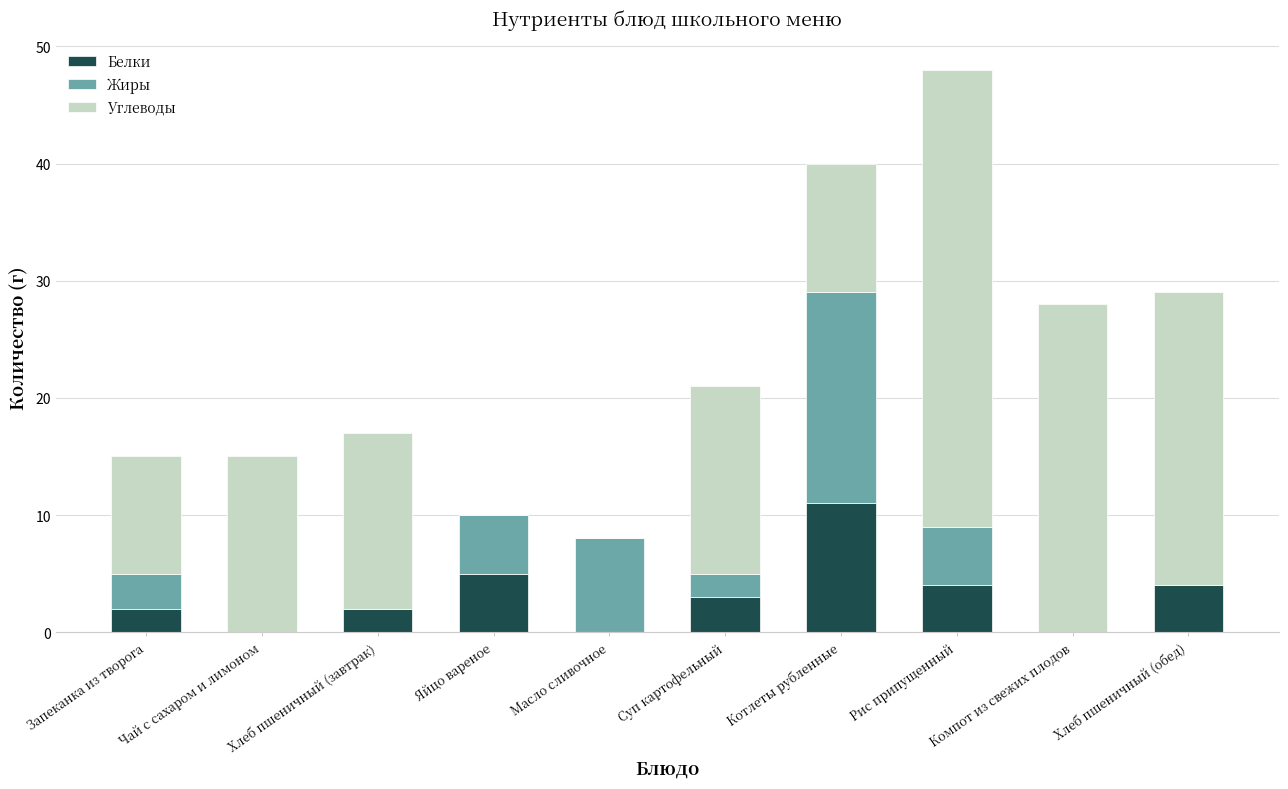

What is the total value across all series at Компот из свежих плодов?

28